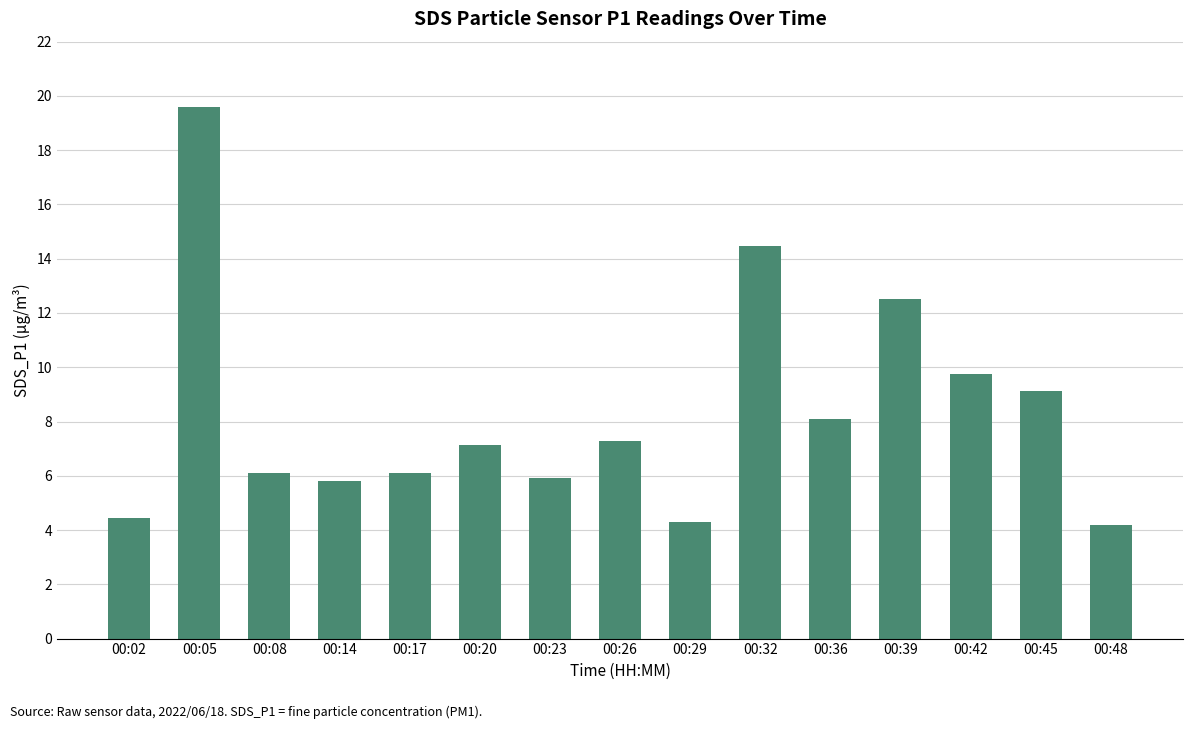

What is the maximum value shown in the chart?

19.6